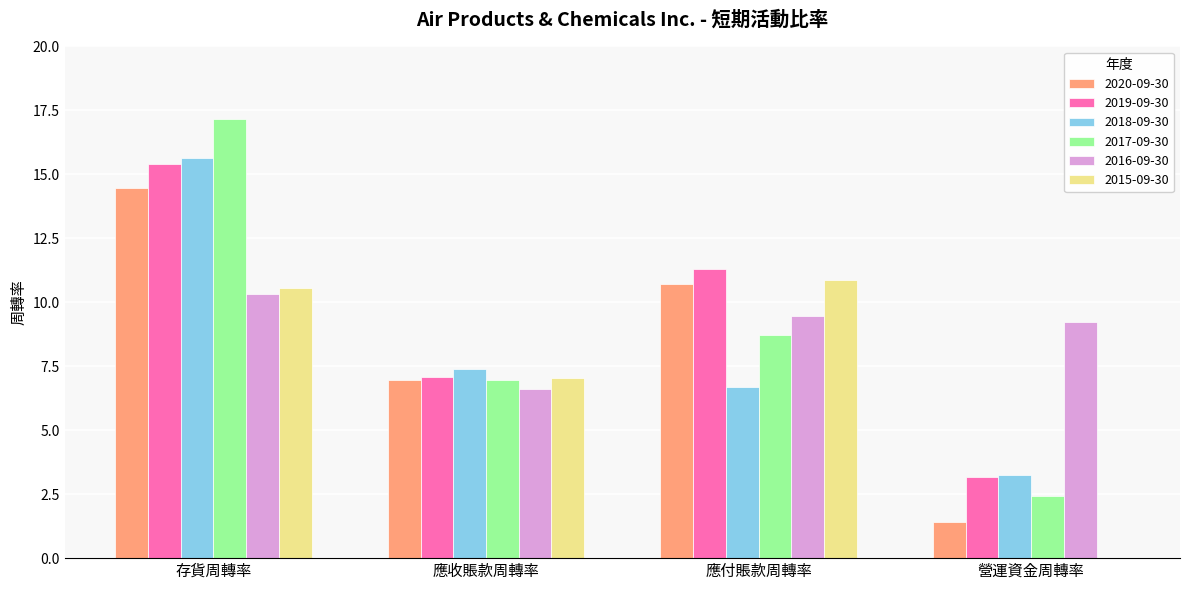

How many data points in 2015-09-30 are above 10?

2